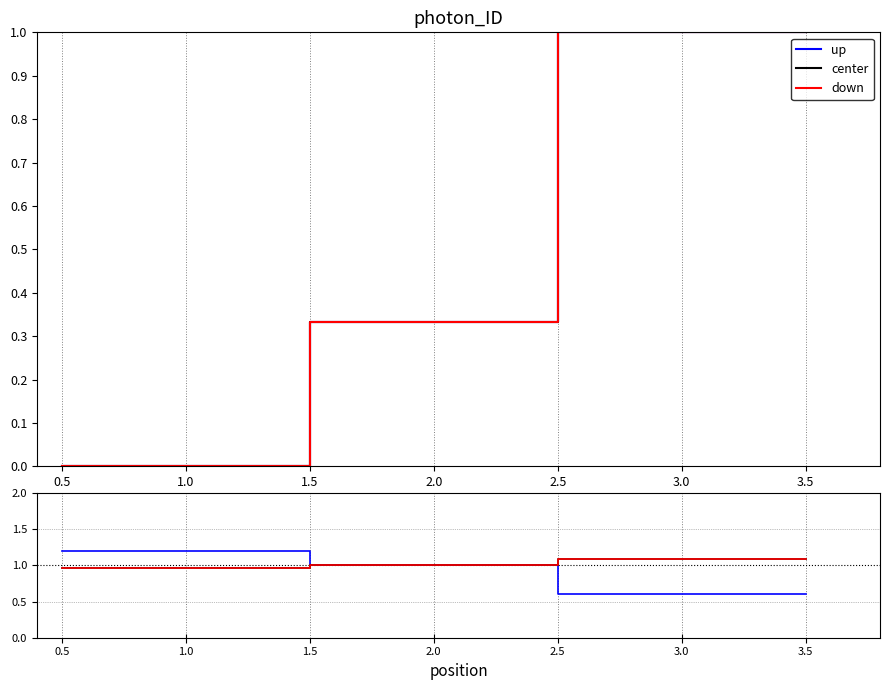

True or false: event total score and event relative score intersect in this chart.

False